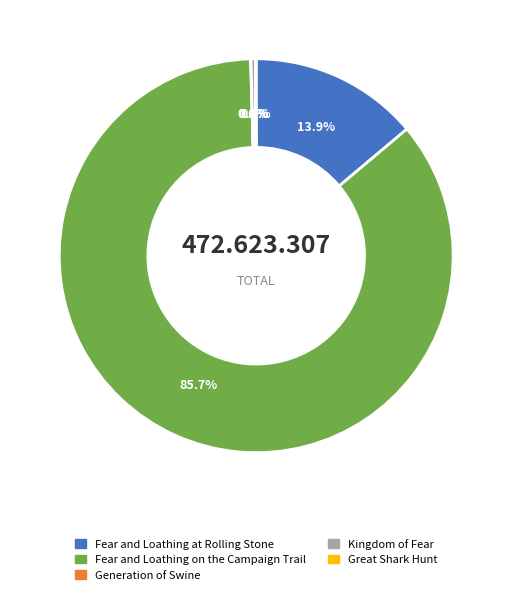

Is the sum of Kingdom of Fear and Fear and Loathing on the Campaign Trail greater than half?

Yes